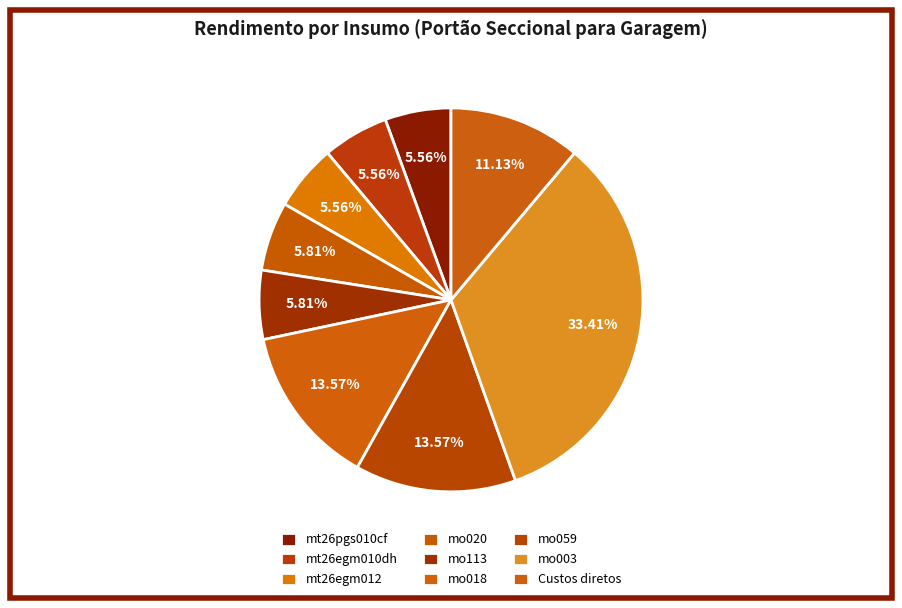

To the nearest percent, what is the average slice percentage?

11%